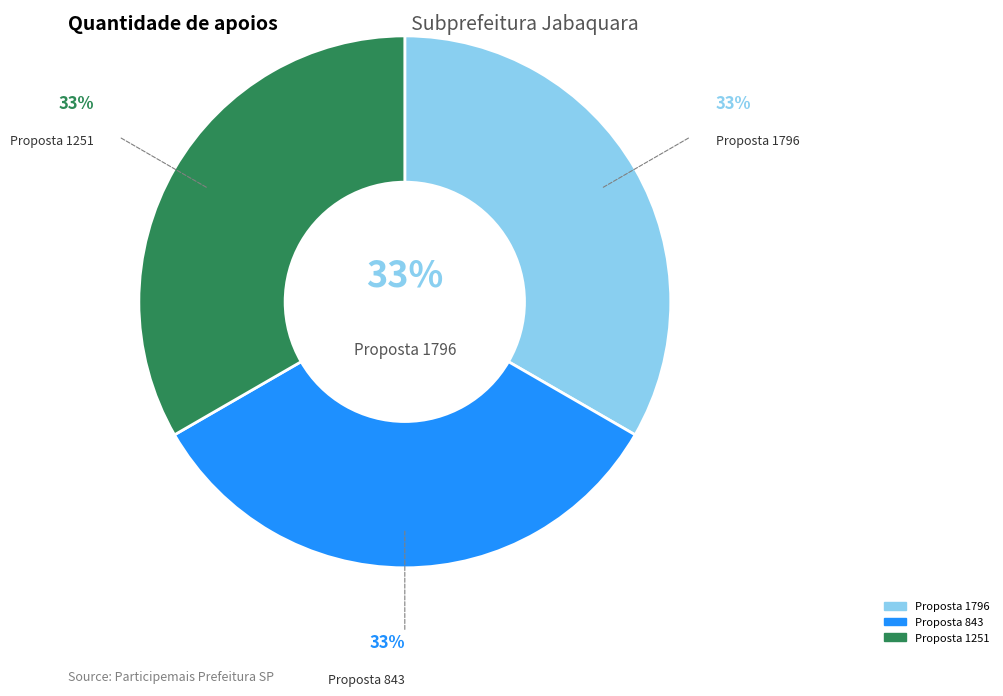

To the nearest percent, what is the average slice percentage?

33%